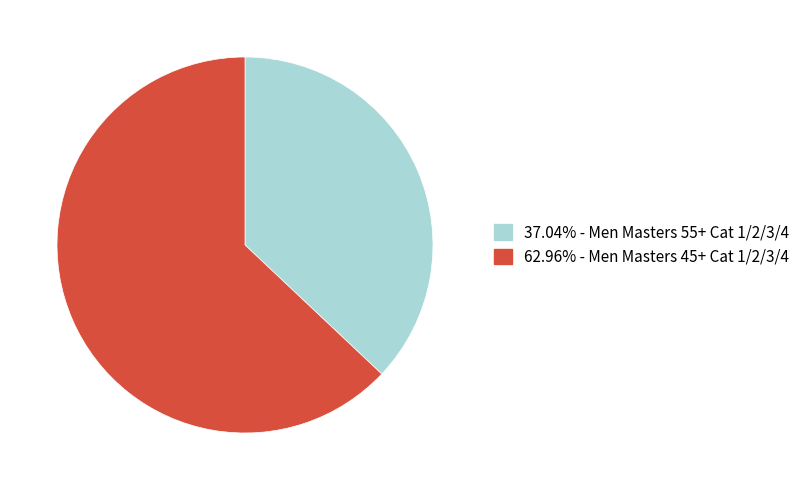

Is there a majority slice in this chart?

Yes